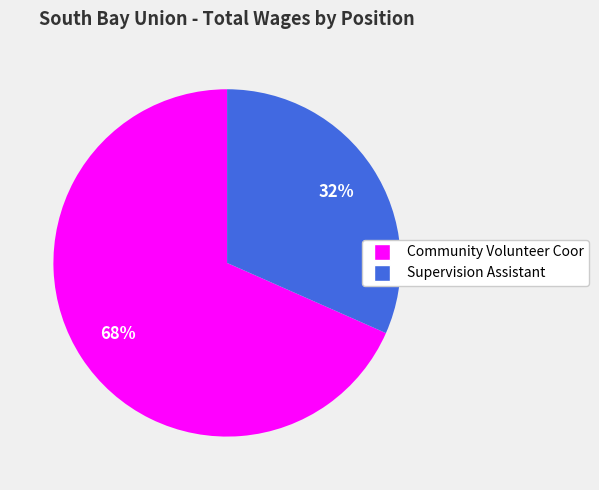

Which has a higher value, Supervision Assistant or Community Volunteer Coor?

Community Volunteer Coor